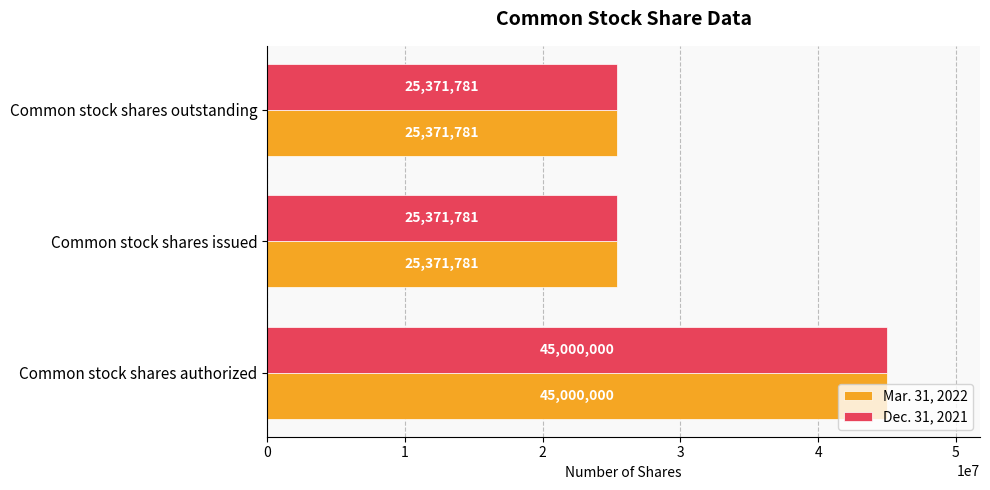

What is the smallest value displayed?

25371781